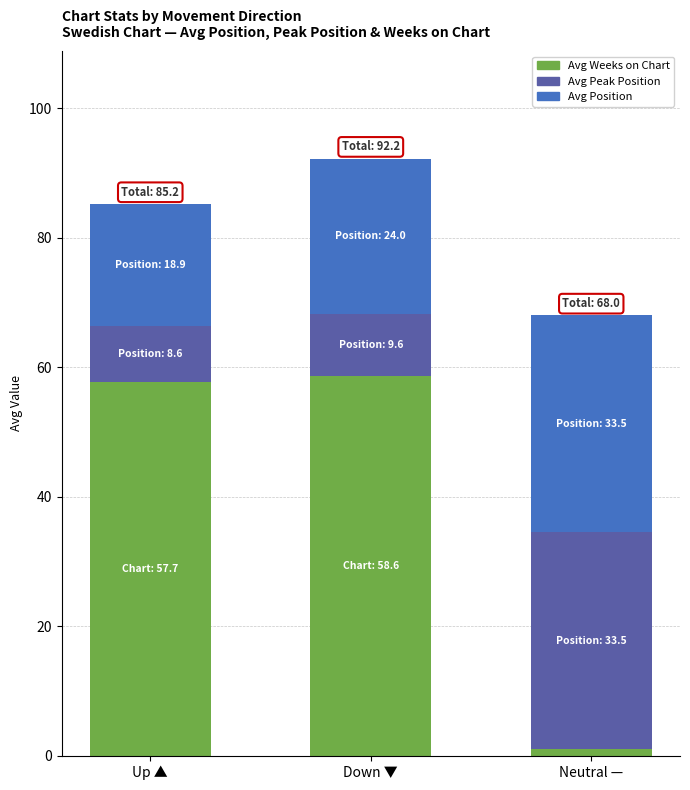

What is the sum of all Avg Weeks on Chart values?

117.3